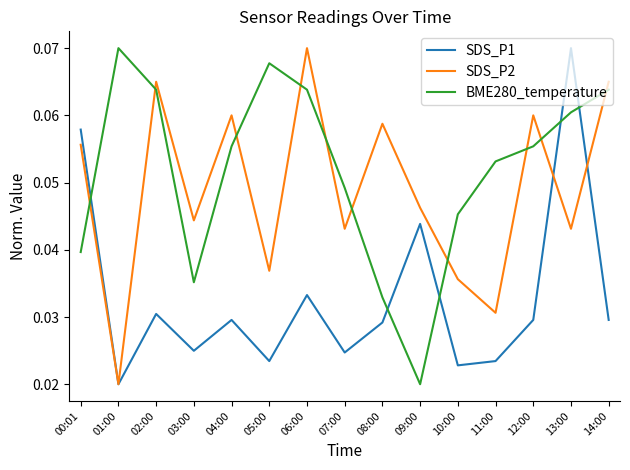

At which label is SDS_P2 closest to 0?

01:00